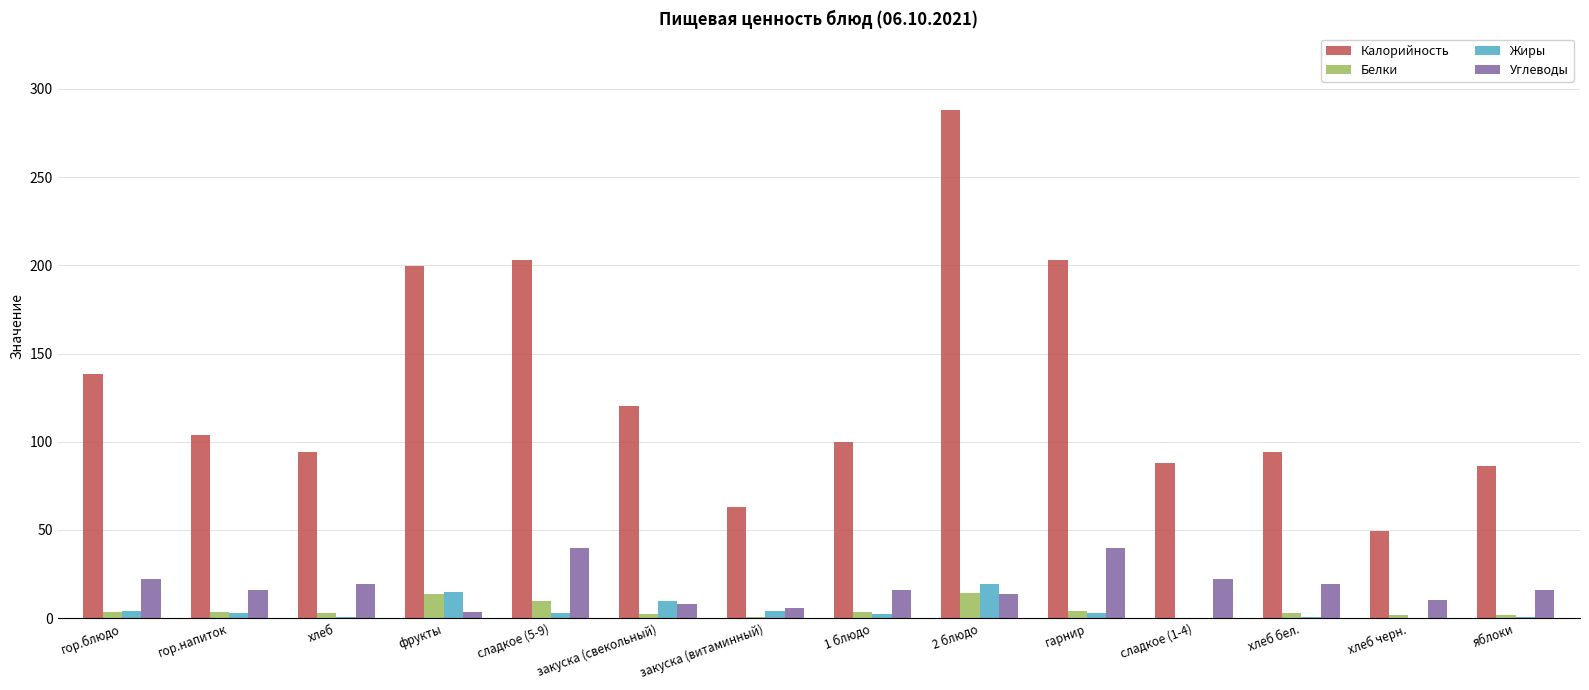

Which category has the highest value in the Жиры series?

2 блюдо